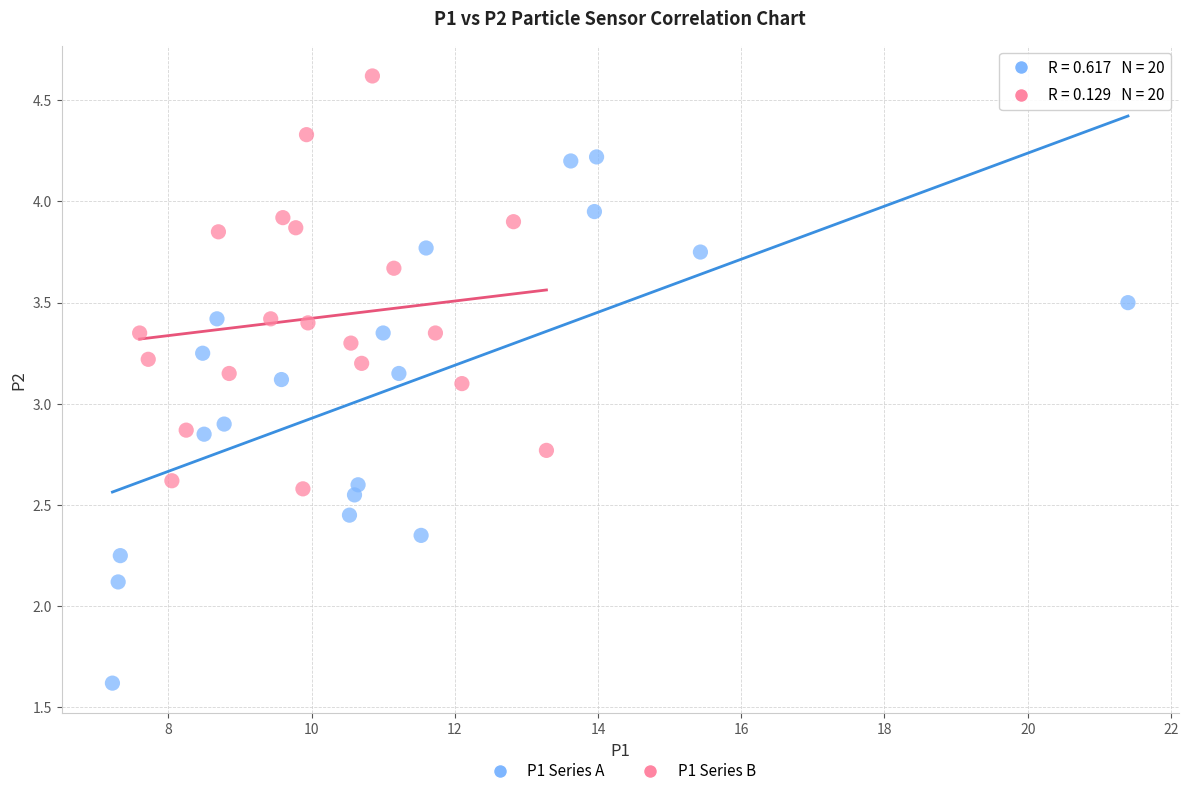

Which series reaches the maximum Y coordinate?

P1 Series B